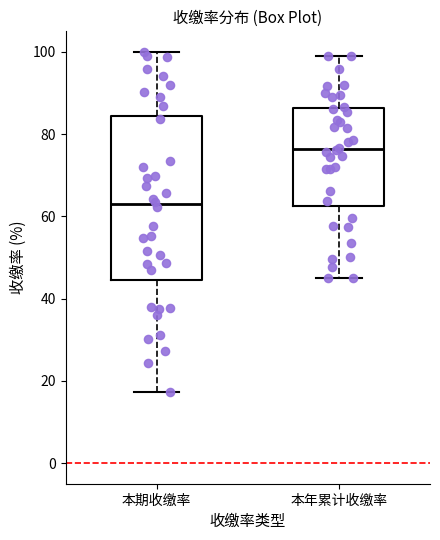

Which box's median line is the lowest?

本期收缴率